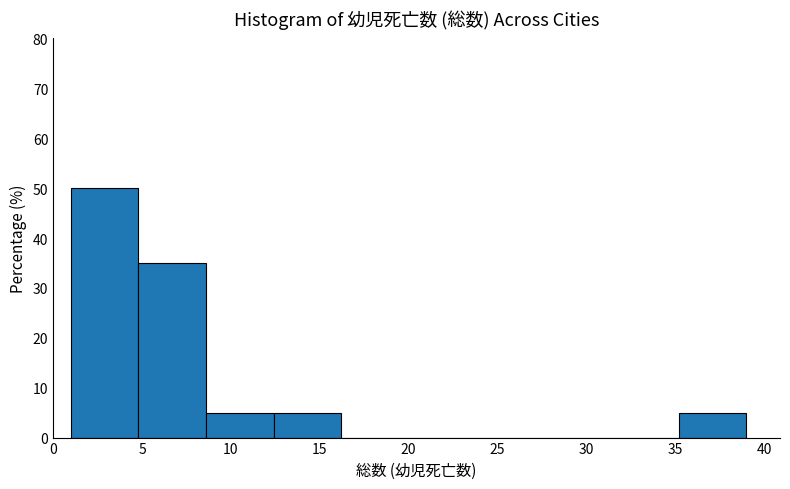

Which range on the x-axis has the tallest bar?

1.0 to 4.8